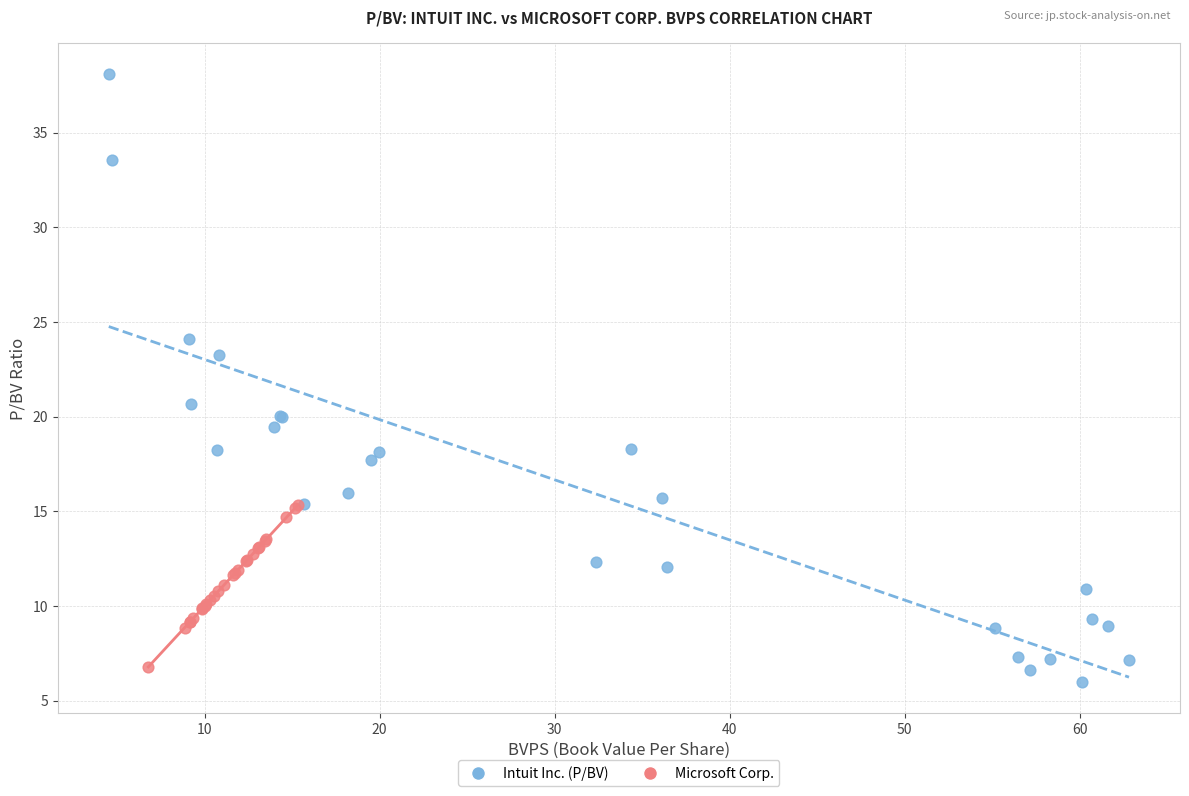

Which series contains the highest Y value?

Intuit Inc. (P/BV)